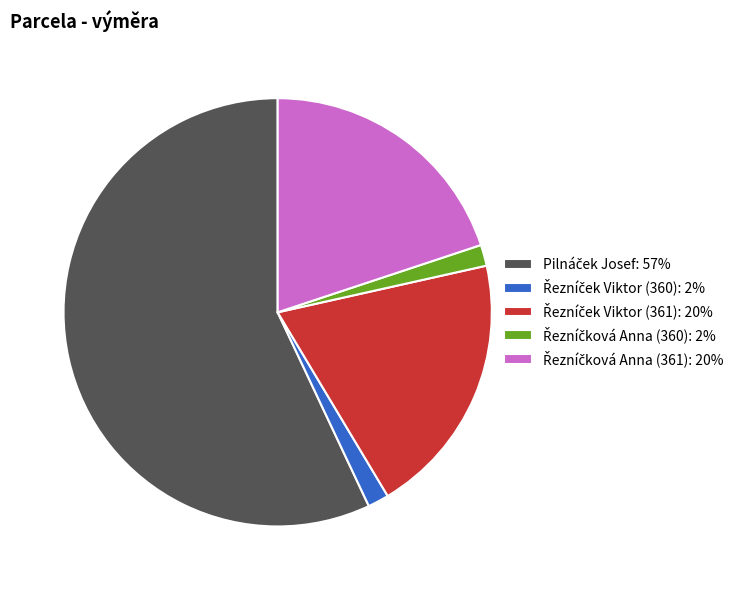

Count the number of slices in the pie.

5